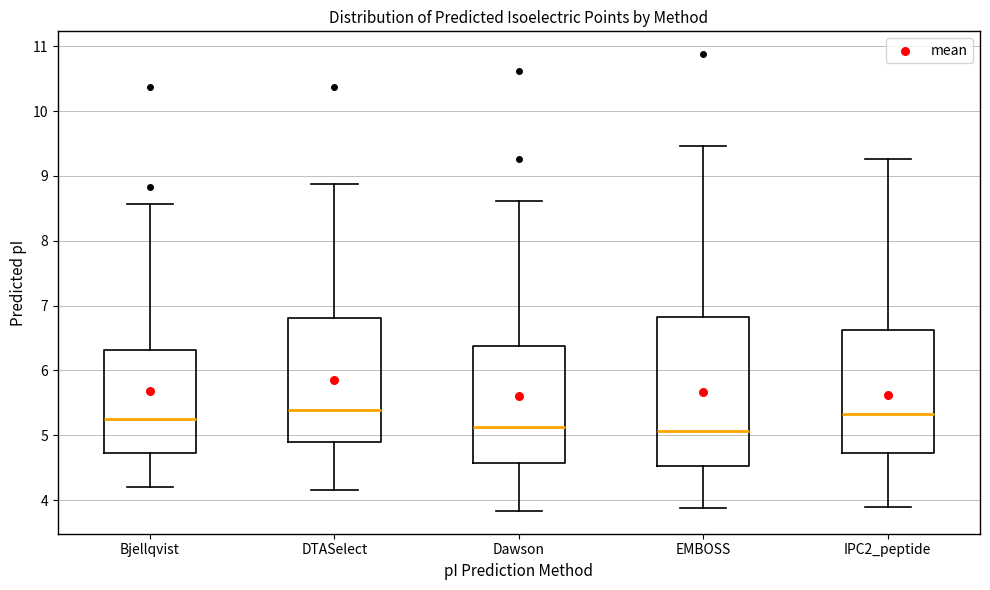

Where does the lower whisker of the box for DTASelect end on the y-axis? The values are not printed on the chart, so give them approximately, as read against the axis.

4.2